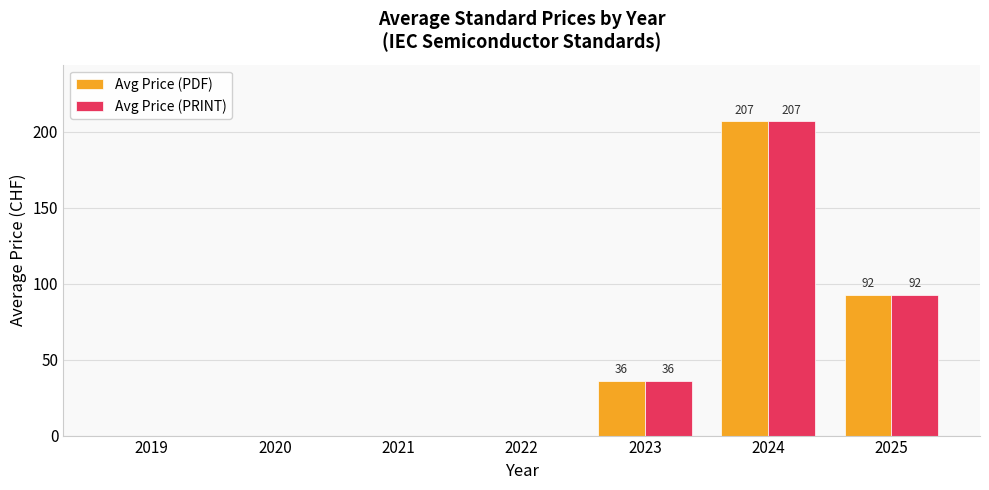

What is the average value of the Avg Price (PRINT) series?

47.9